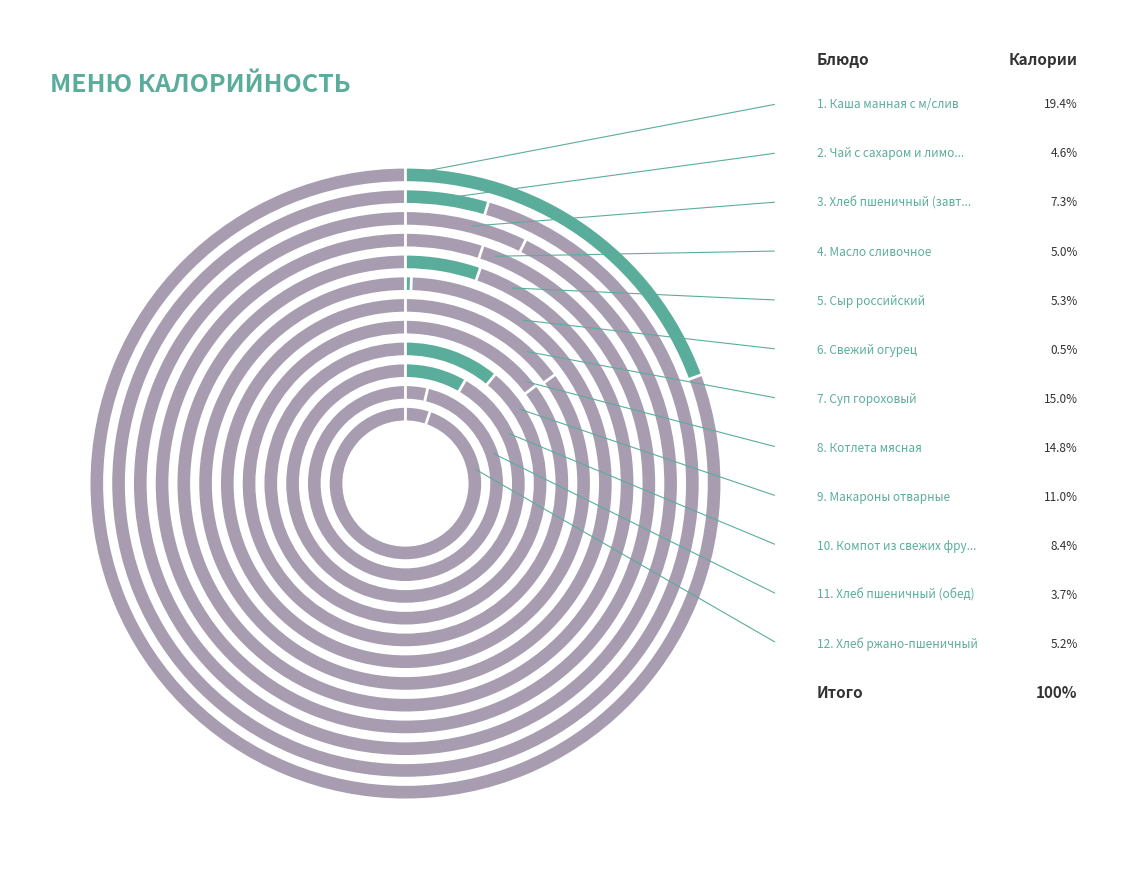

Rank the categories by value from lowest to highest.

Свежий огурец, Хлеб пшеничный (обед), Чай с сахаром и лимоном, Масло сливочное, Хлеб ржано-пшеничный, Сыр российский, Хлеб пшеничный (завтрак), Компот из свежих фруктов, Макароны отварные, Котлета мясная, Суп гороховый, Каша манная с м/слив